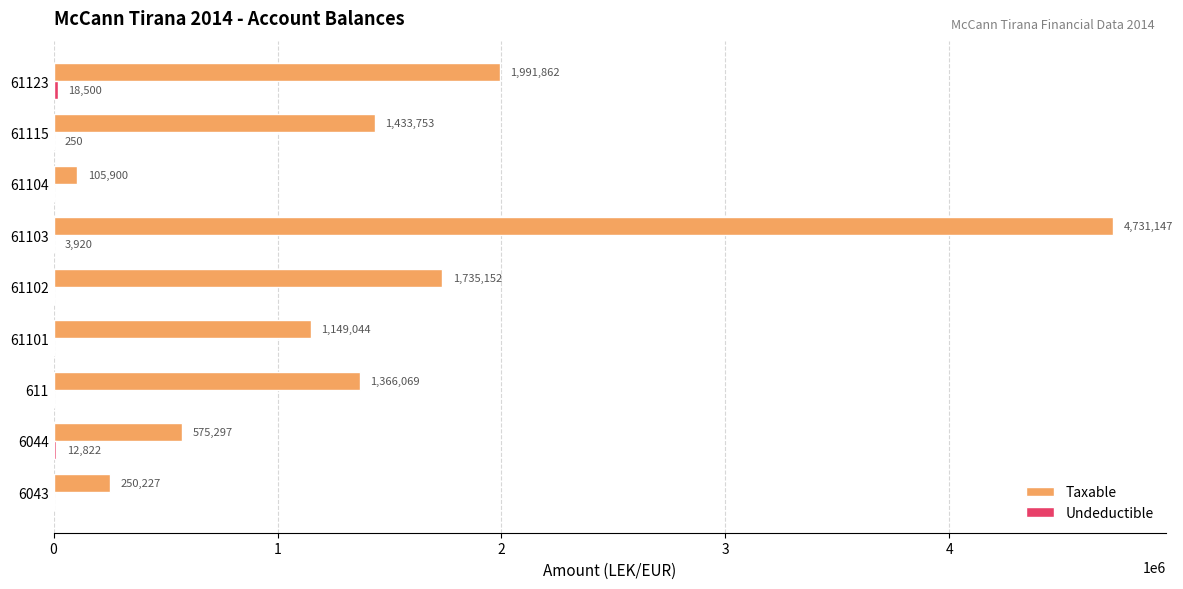

What is the approximate value of Taxable at 61101?

1149043.7